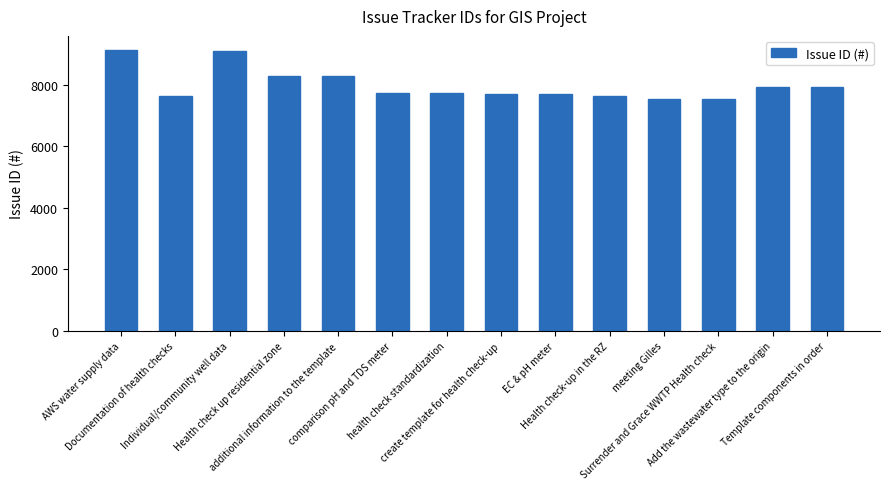

What is the average value?

7998